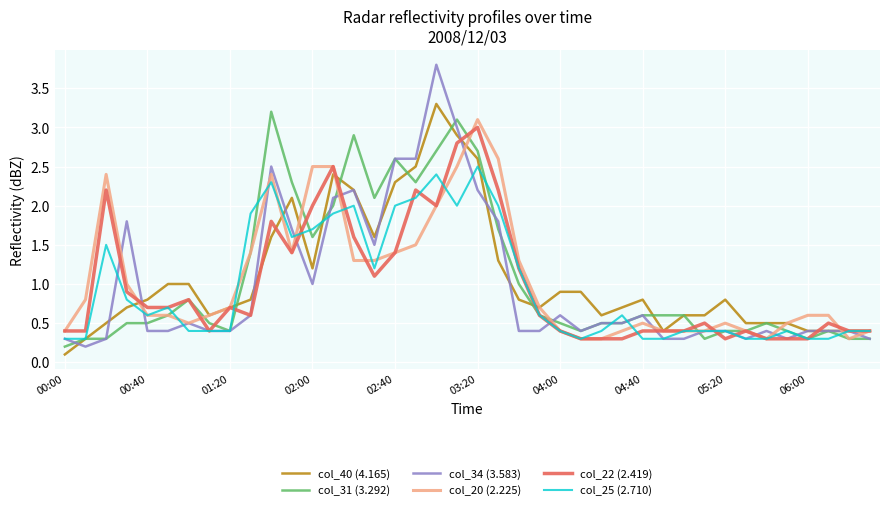

Which series has the largest range (max minus min)?

col_34 (3.583)